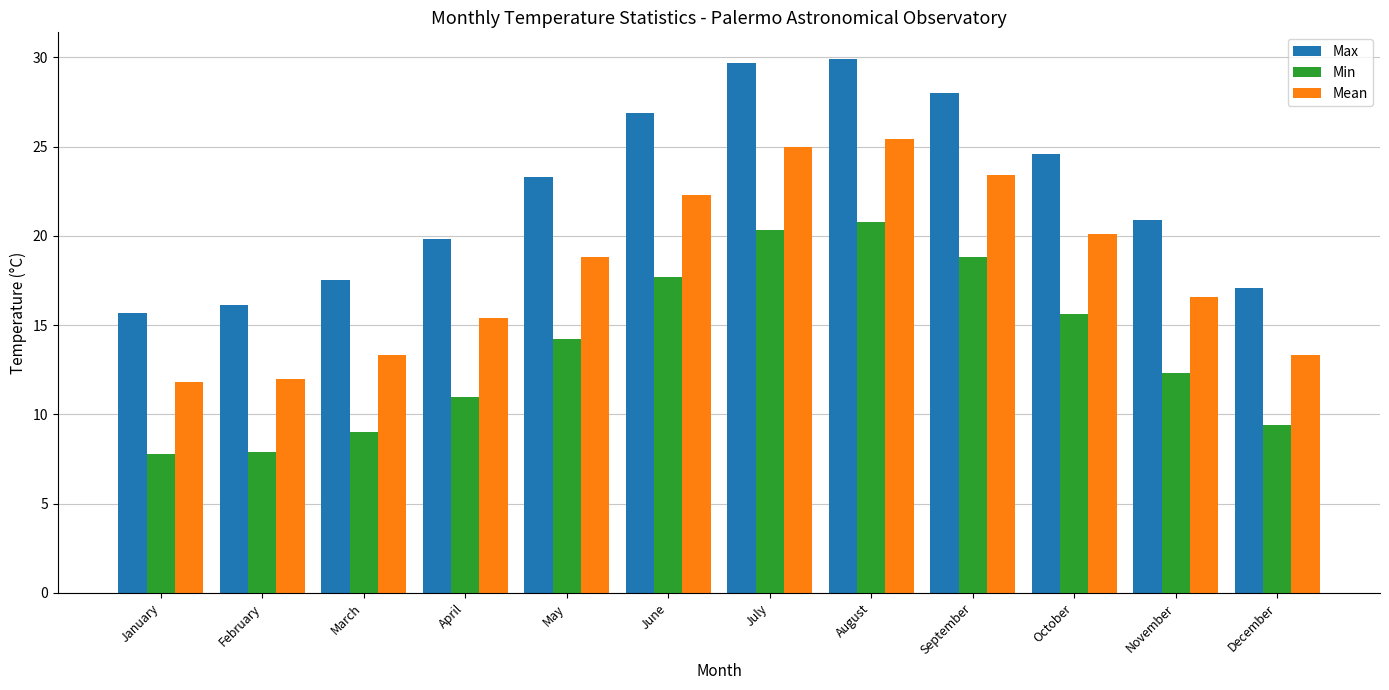

At April, list the series in order from largest to smallest.

Max, Mean, Min